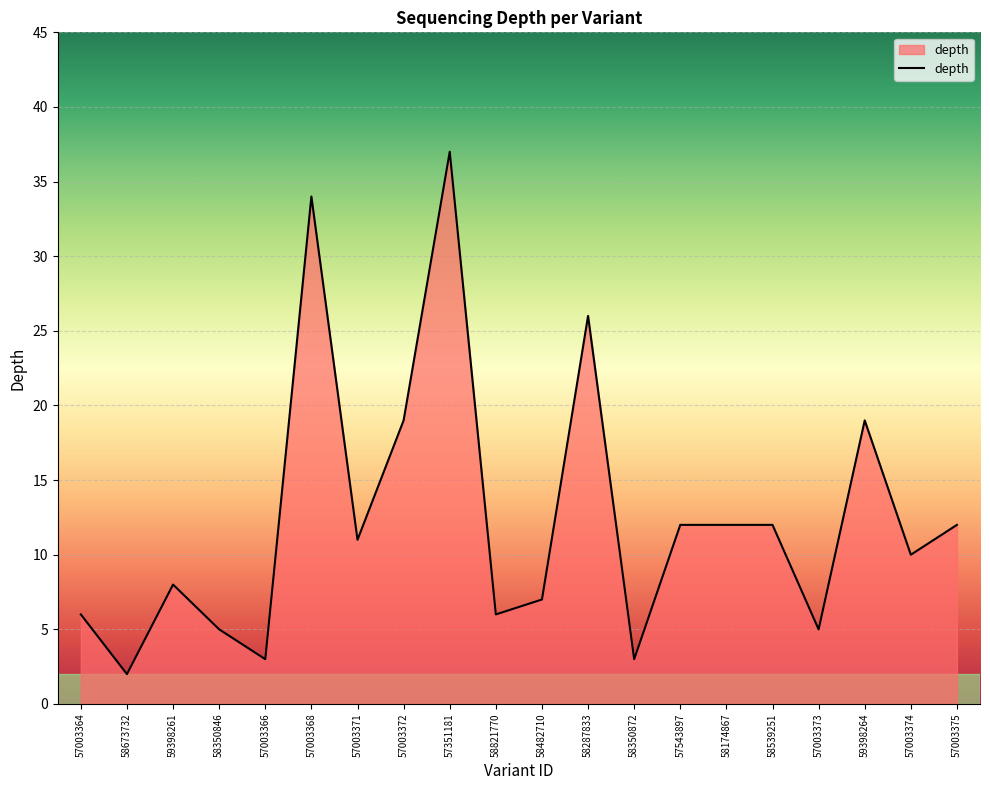

What is the difference between the maximum and minimum values?

35